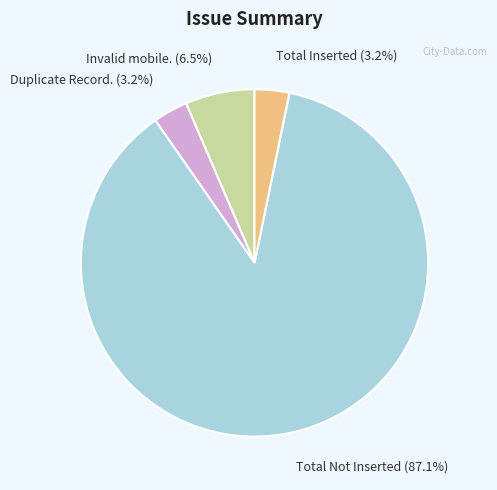

To the nearest percent, what is the average slice percentage?

25%